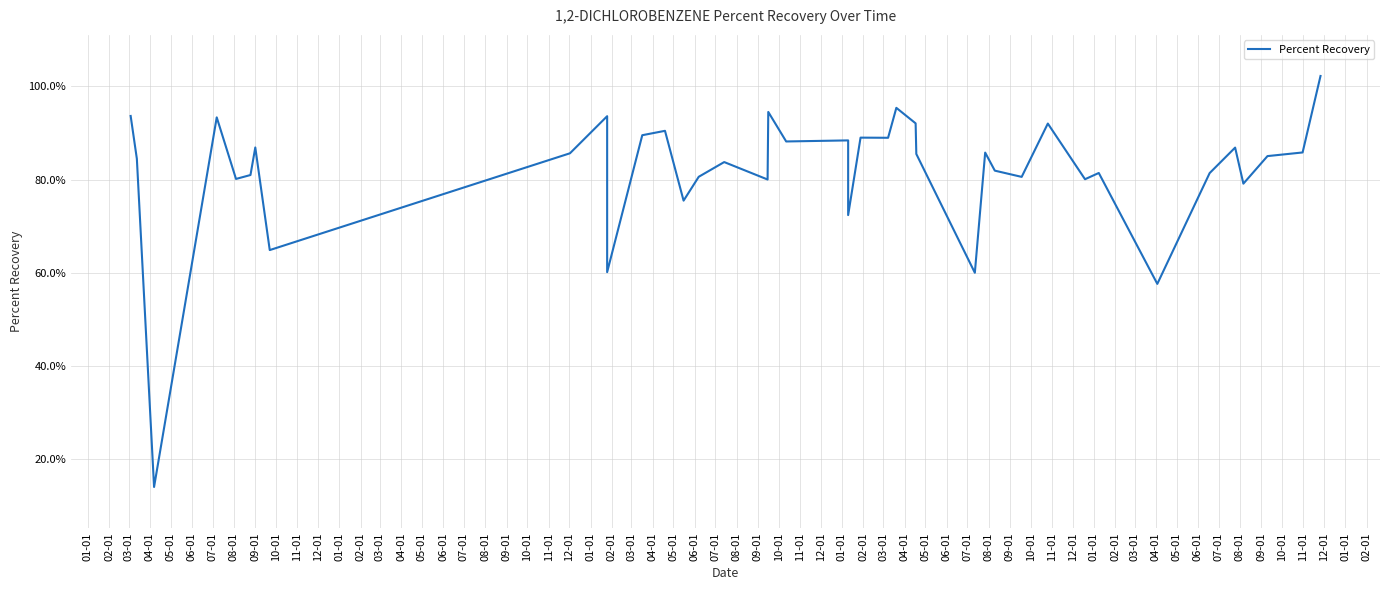

How many lines are shown in the chart?

1